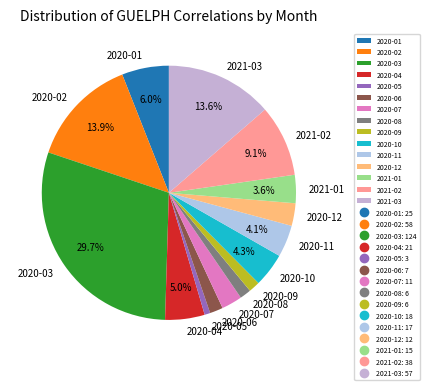

Does any single category account for the majority?

No